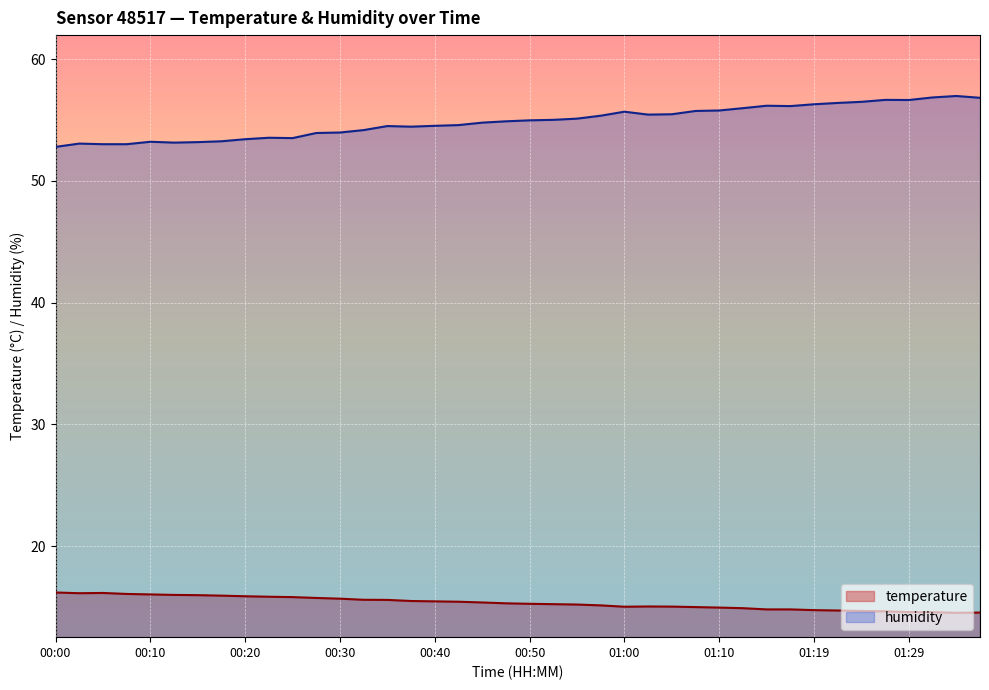

Which series changed the most between 00:35 and 01:27?

humidity